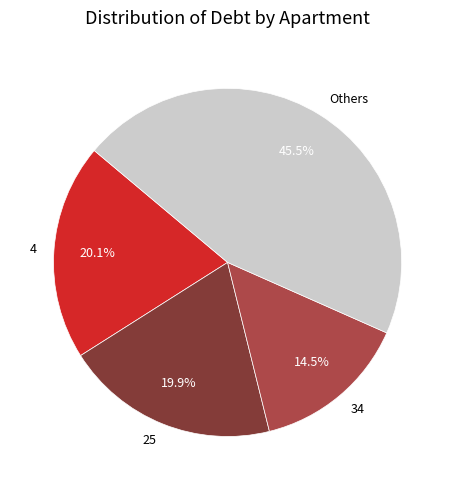

Is the sum of Others and 25 greater than half?

Yes